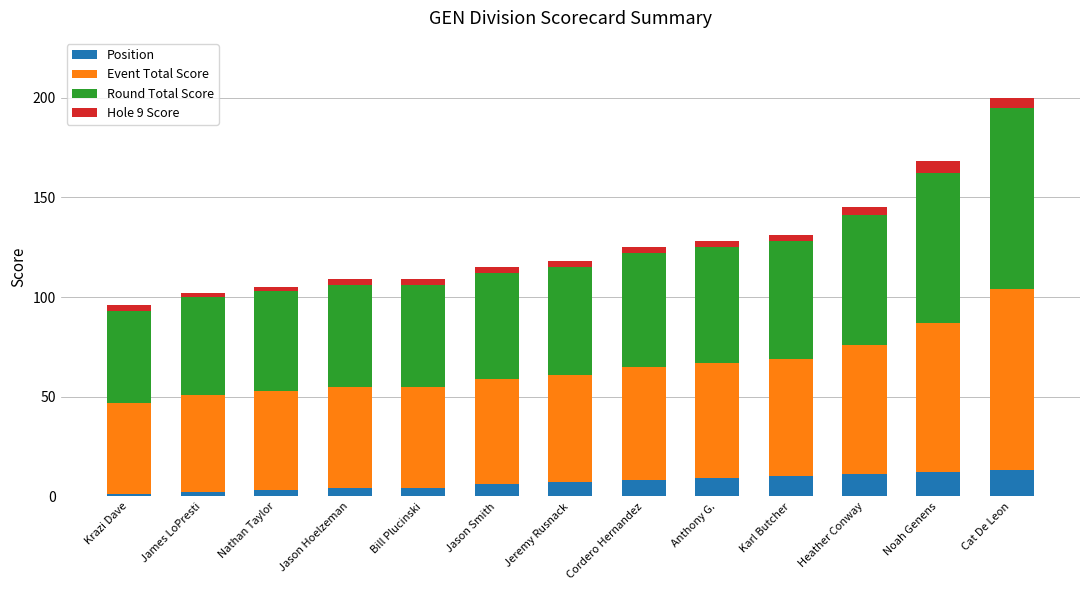

What is the average value of the Position series?

7